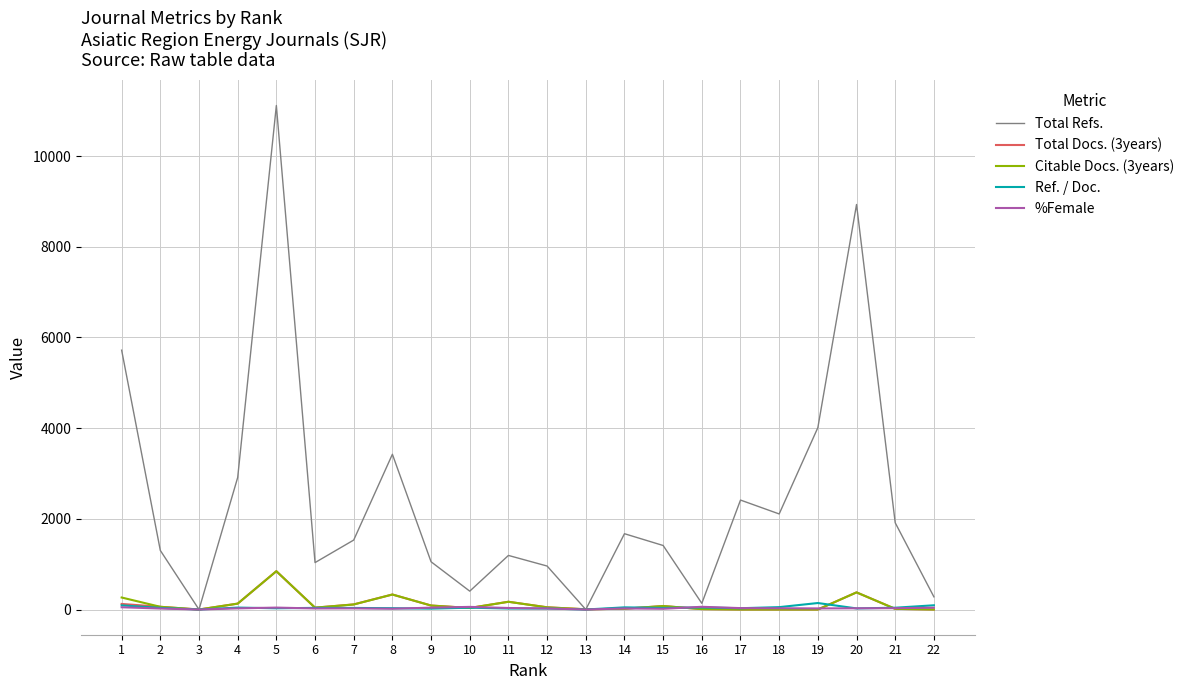

Which series has the largest total across all categories?

Total Refs.